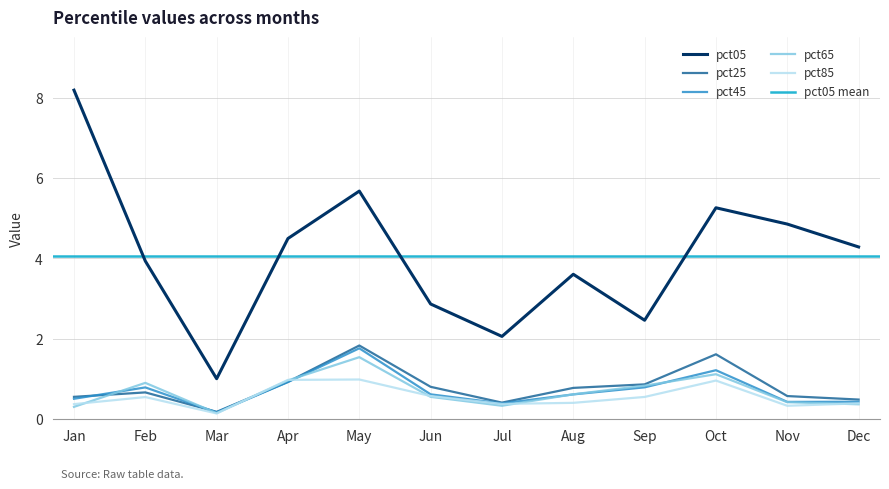

Reading left to right, transcribe all the data shown in this chart.

pct05: 8.2	3.9	1.0	4.5	5.7	2.9	2.1	3.6	2.5	5.3	4.9	4.3
pct25: 0.6	0.7	0.2	0.9	1.8	0.8	0.4	0.8	0.9	1.6	0.6	0.5
pct45: 0.5	0.8	0.2	0.9	1.8	0.6	0.4	0.6	0.8	1.2	0.4	0.4
pct65: 0.3	0.9	0.2	1.0	1.5	0.6	0.3	0.6	0.8	1.1	0.4	0.4
pct85: 0.4	0.6	0.1	1.0	1.0	0.6	0.4	0.4	0.6	1.0	0.3	0.4